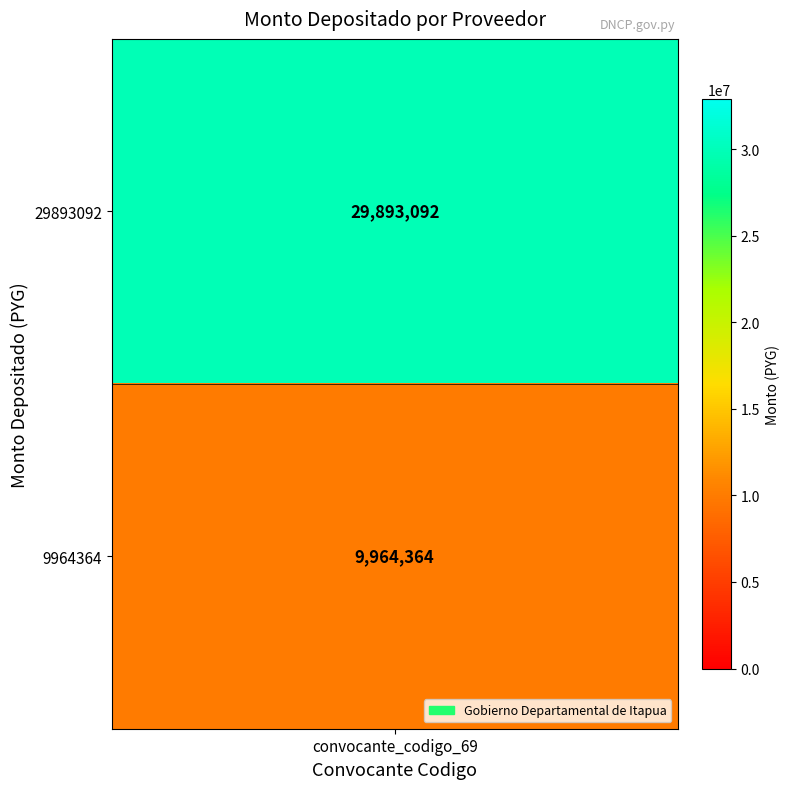

What is the change in value from 2014-12-19 (29893092) to 2014-12-19 (9964364)?

-19928728